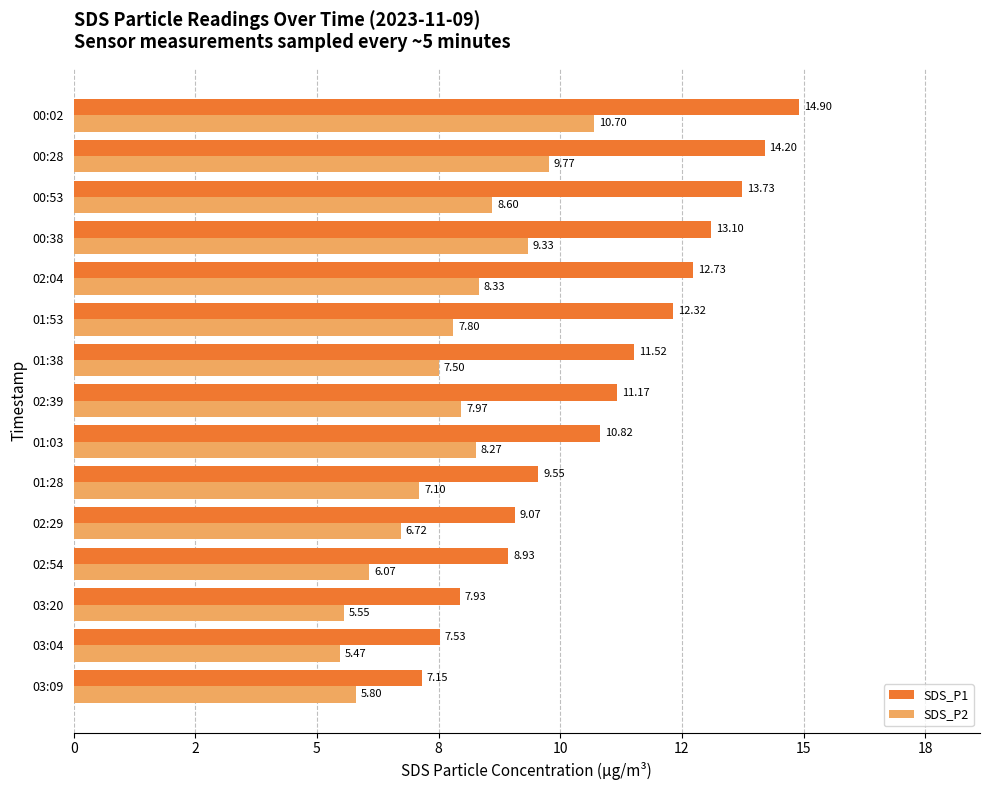

Which category has the lowest value across all series?

03:04